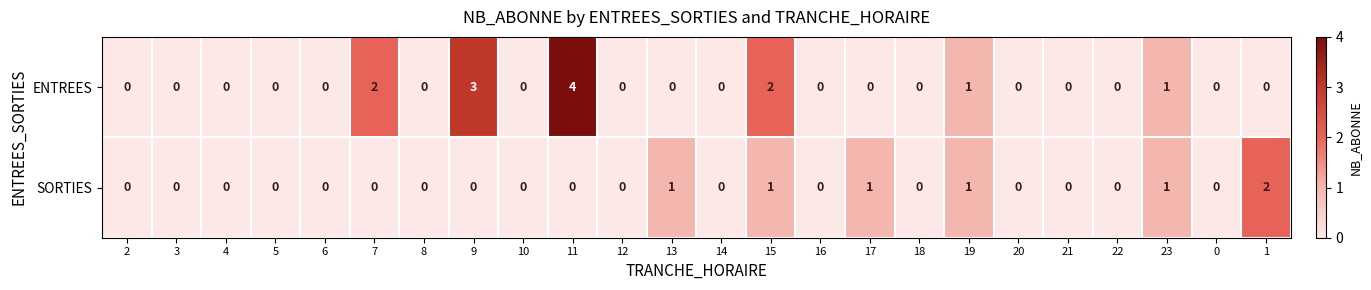

How many values in the ENTREES series exceed 0?

6